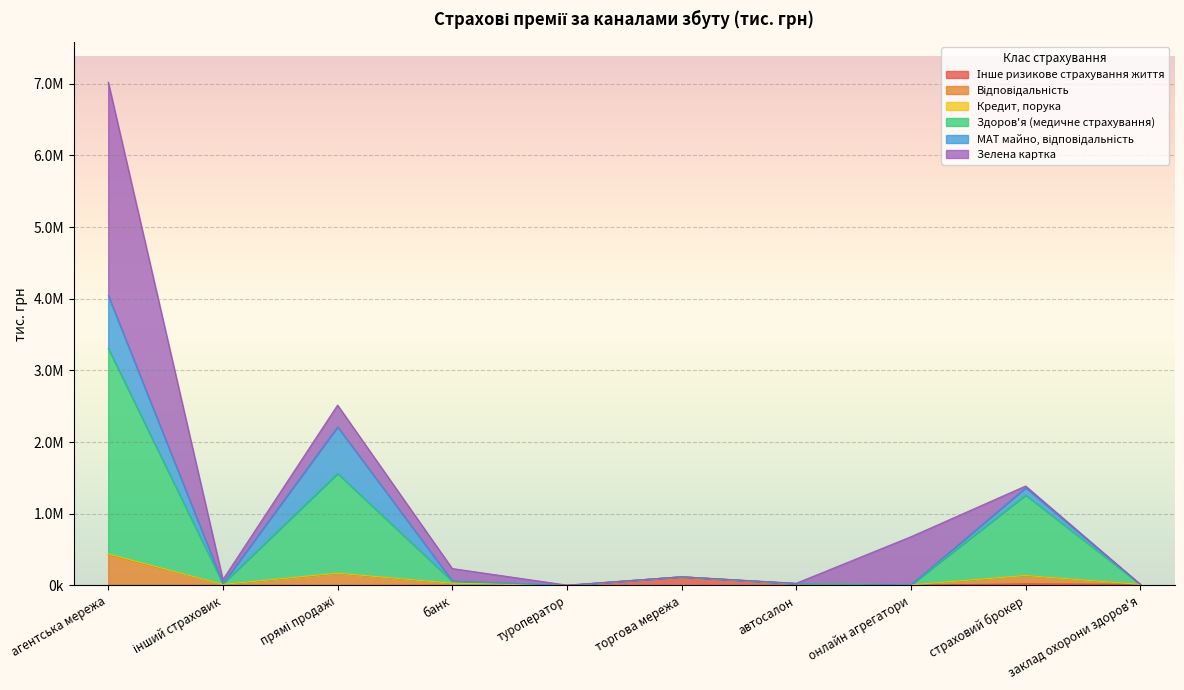

Which category has the lowest value in the Відповідальність series?

туроператор